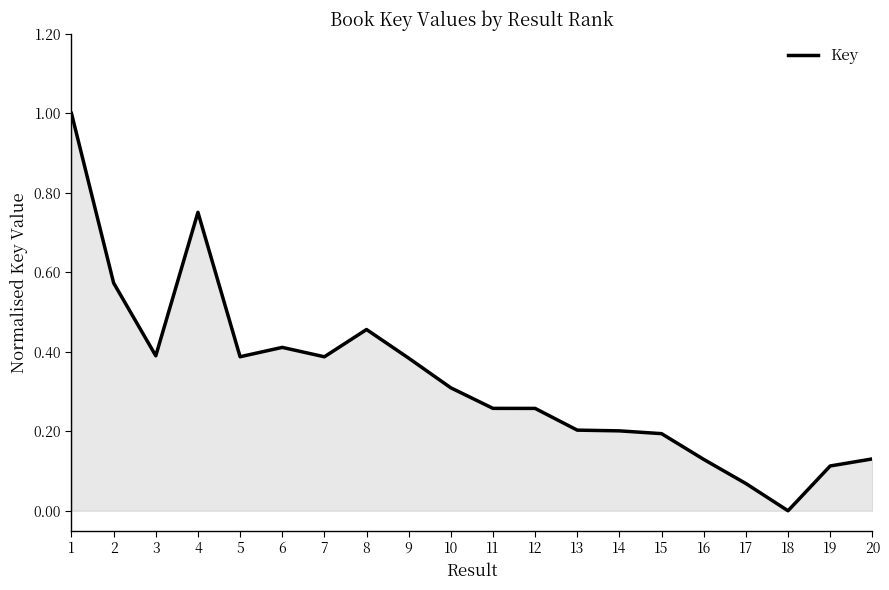

What is the difference between the maximum and minimum values?

1.0